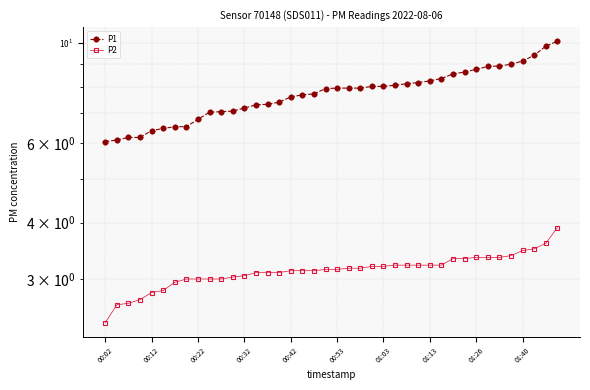

What is the sum of the P1 values at 01:13 and 19?

14.5